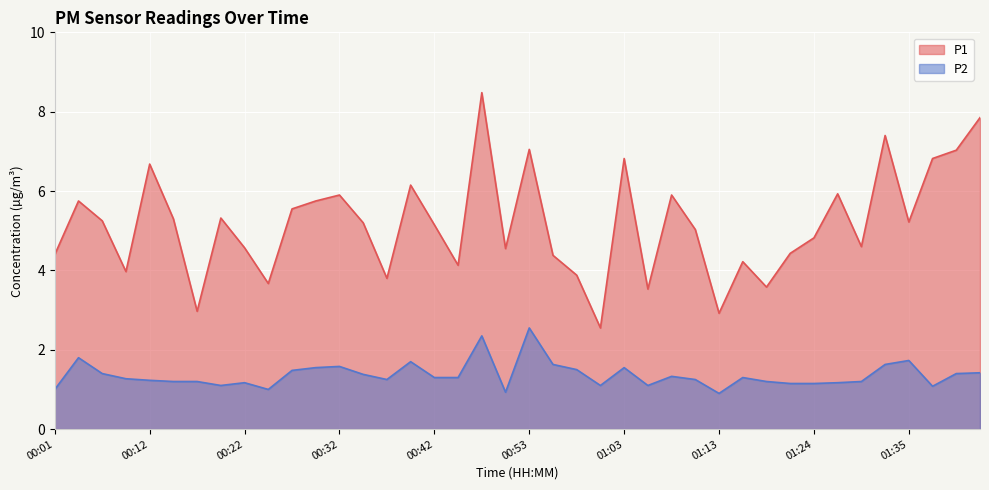

At how many categories does at least one series exceed 0?

40